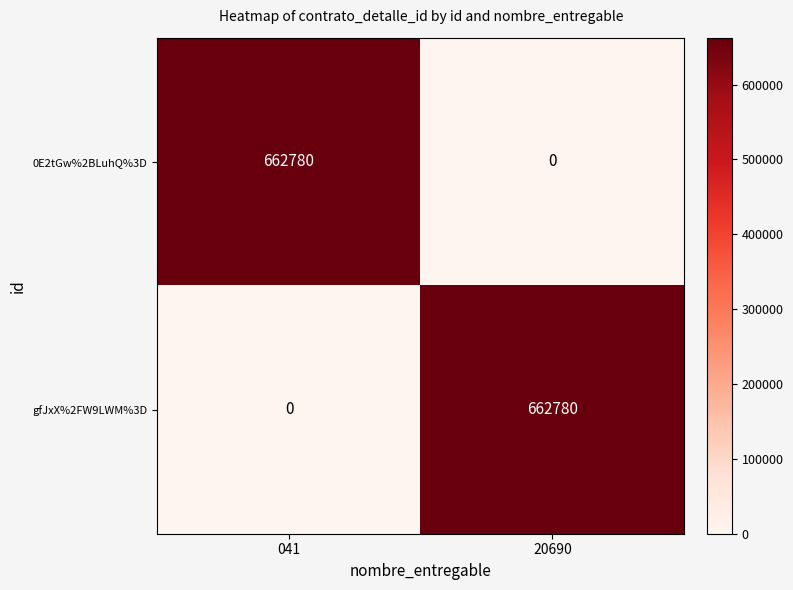

Is it true that gfJxX%2FW9LWM%3D equals 0 at 041?

True